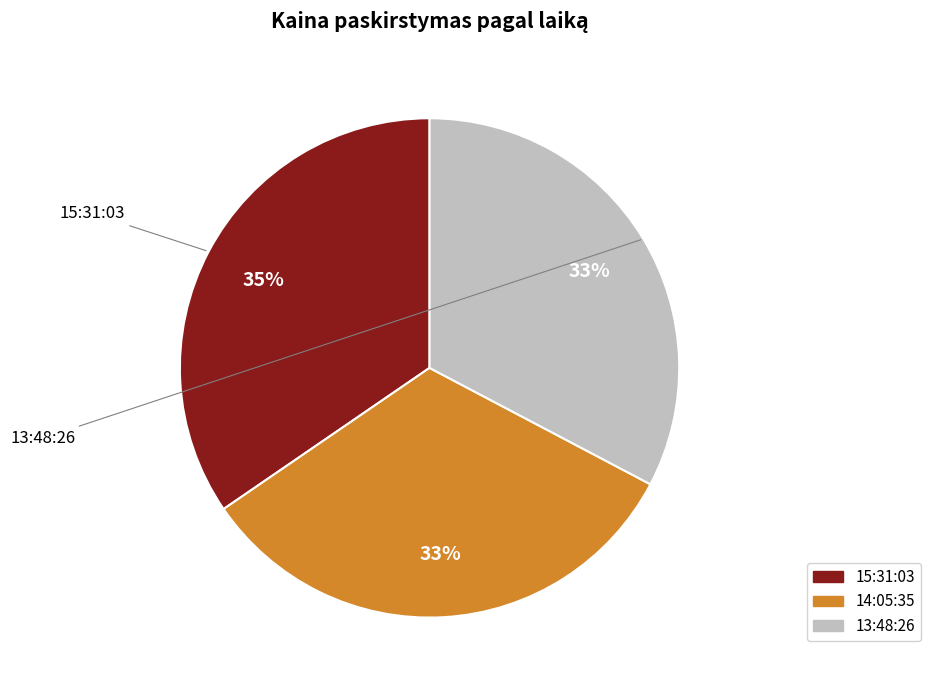

What percentage is the 13:48:26 slice, to the nearest percent?

33%